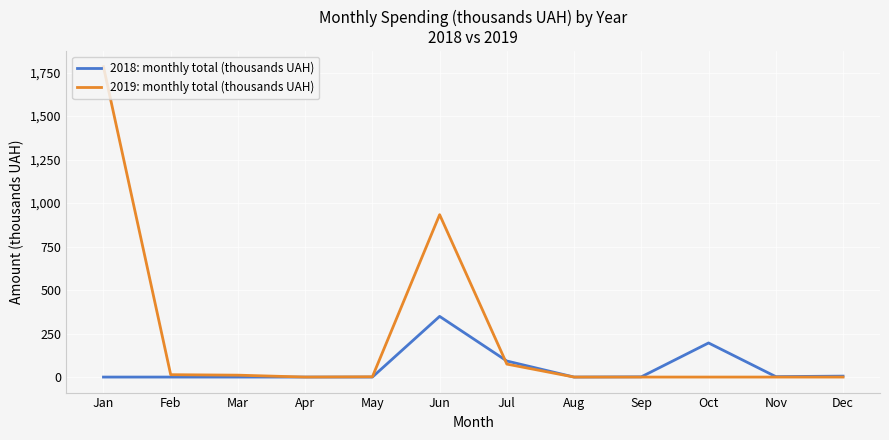

Does the chart display data point markers on the line(s)?

No